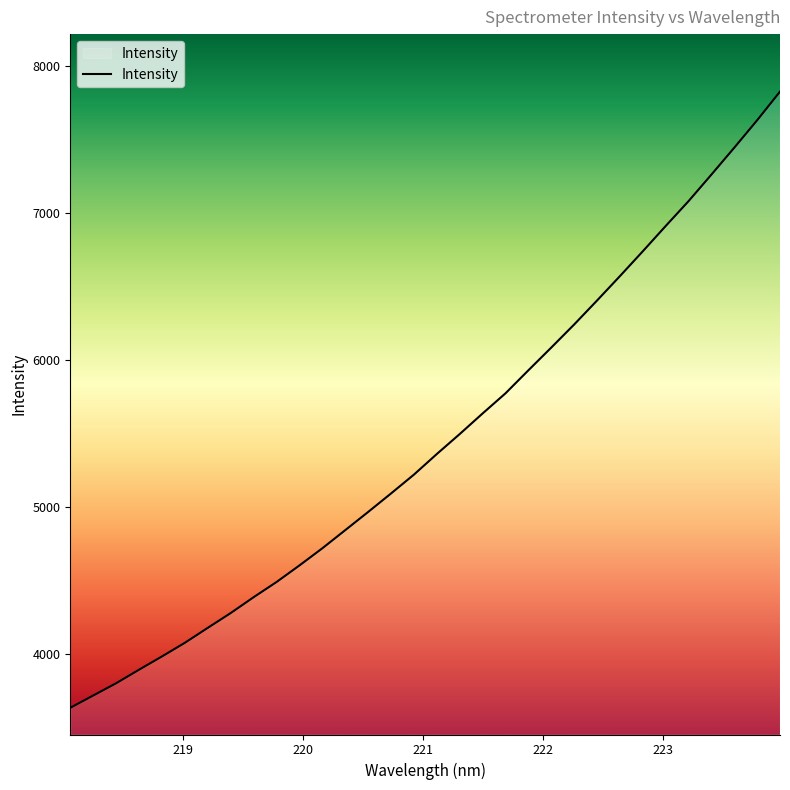

What is the minimum value shown in the chart?

3632.8